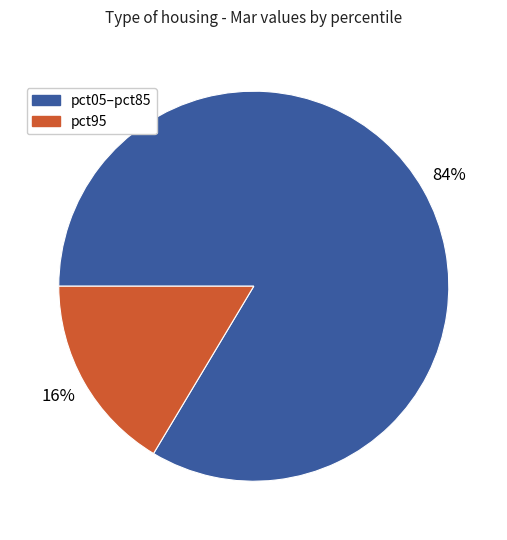

How many slices are in this pie chart?

2